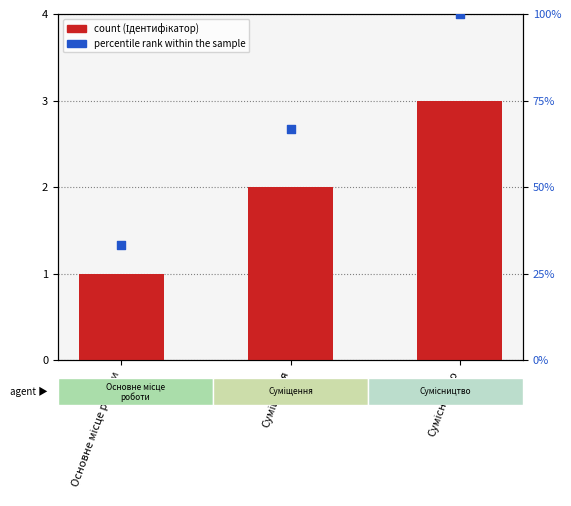

What is the total value across all series at Суміщення?

68.7